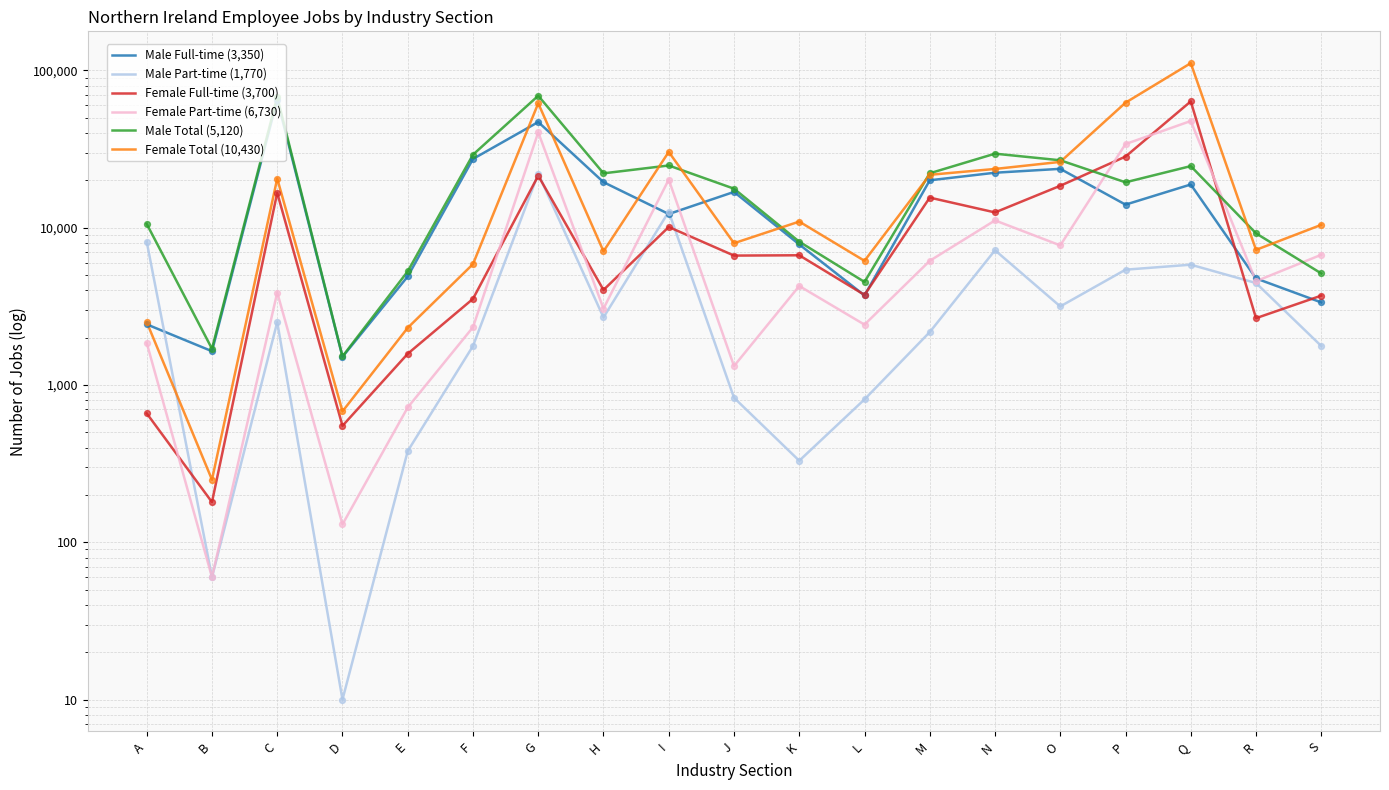

What is the total value across all series at H?

58500